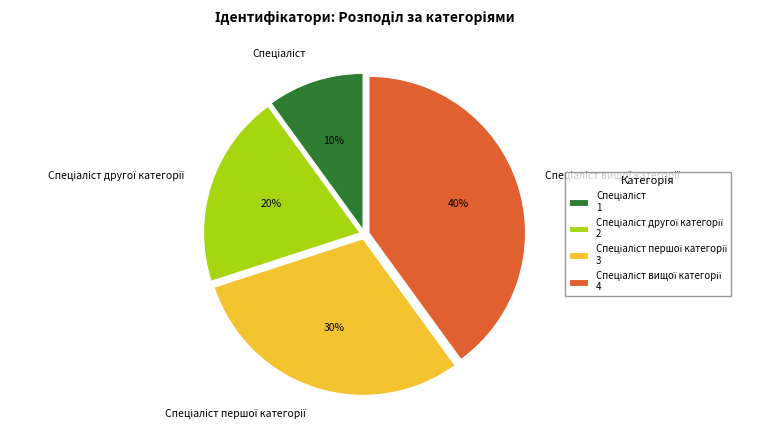

To the nearest percent, what is the difference between the largest and smallest slice percentages?

30%